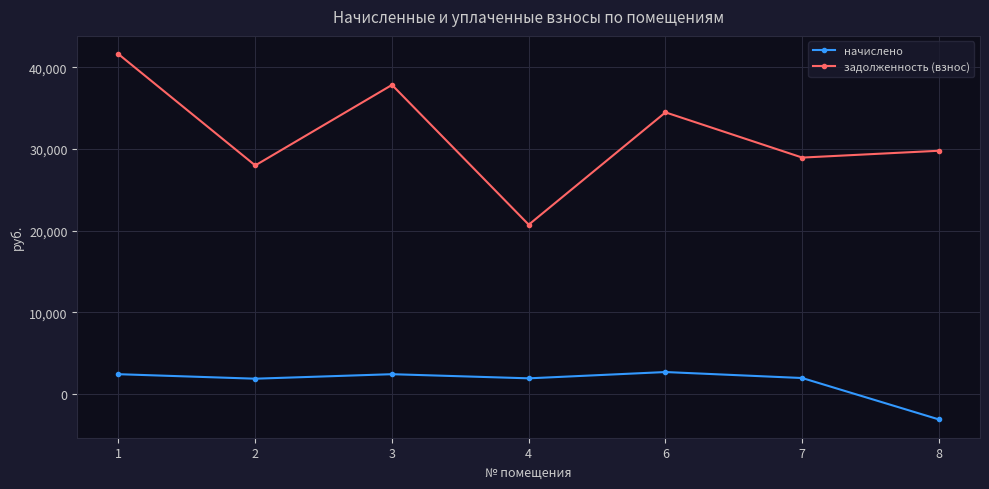

Which series has the largest total across all categories?

задолженность (взнос)